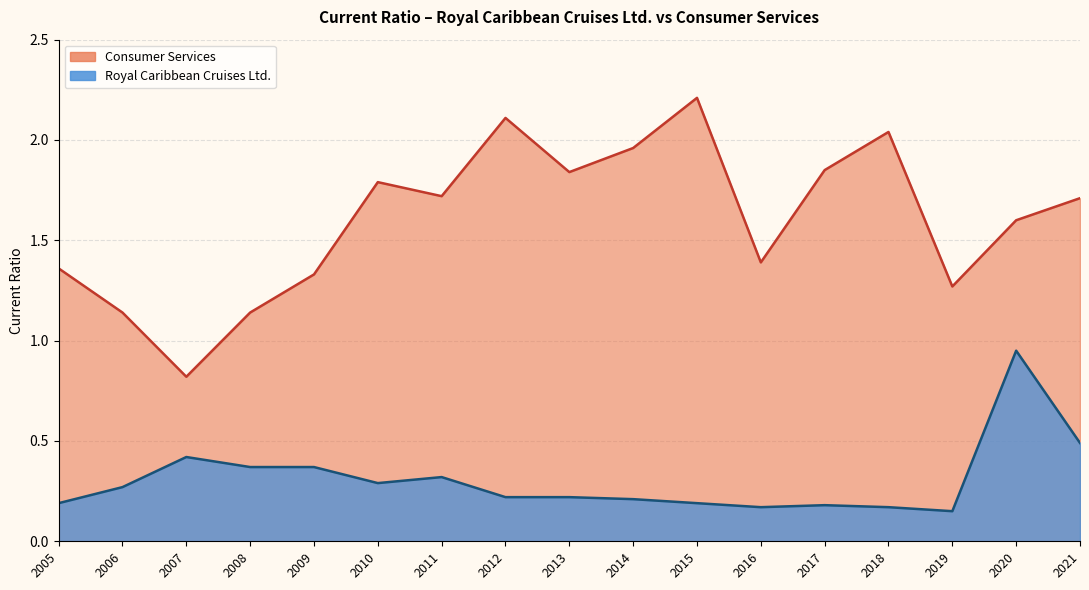

What is the sum of all Royal Caribbean Cruises Ltd. values?

5.2